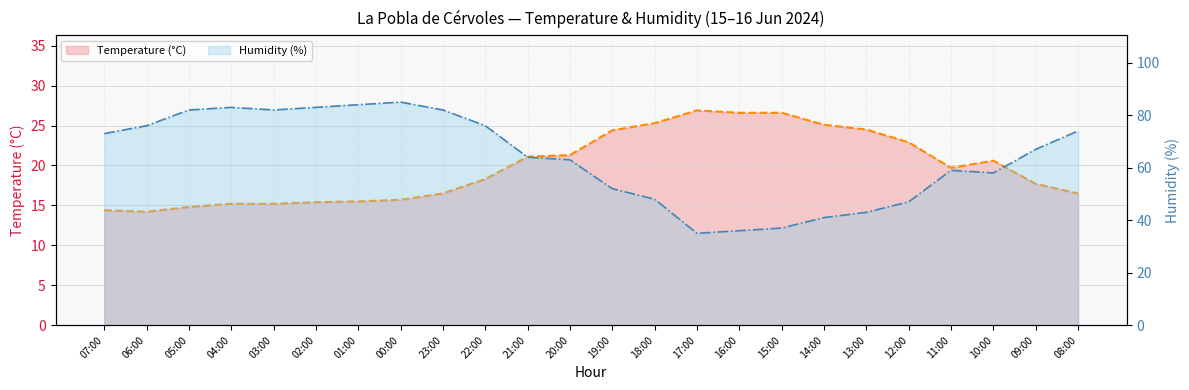

Where does the Temperature (°C) series first go above 19?

21:00